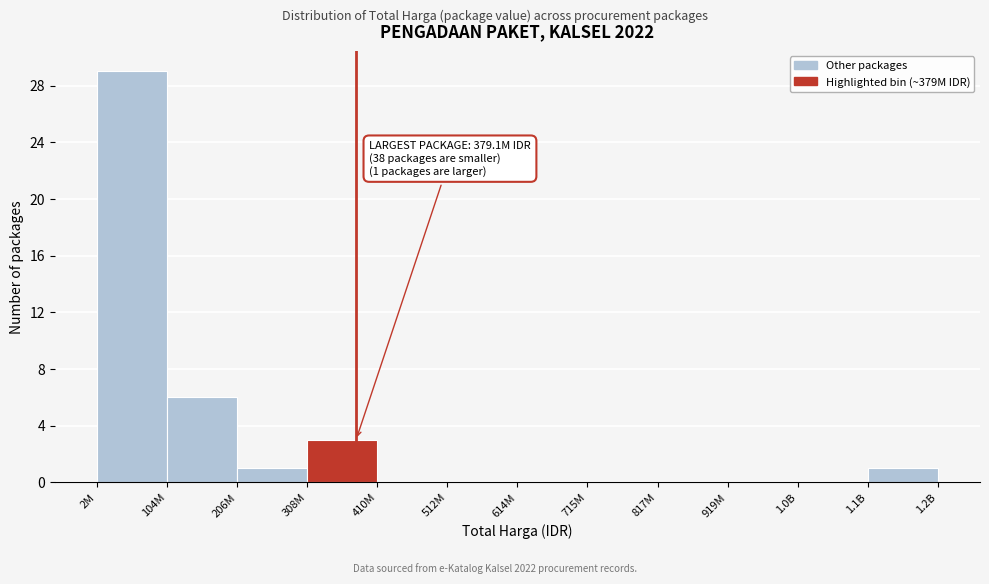

Reading left to right, extract all data points from this chart.

2M=29	104M=6	206M=1	308M=3	410M=0	512M=0	614M=0	715M=0	817M=0	919M=0	1.0B=0	1.1B=1